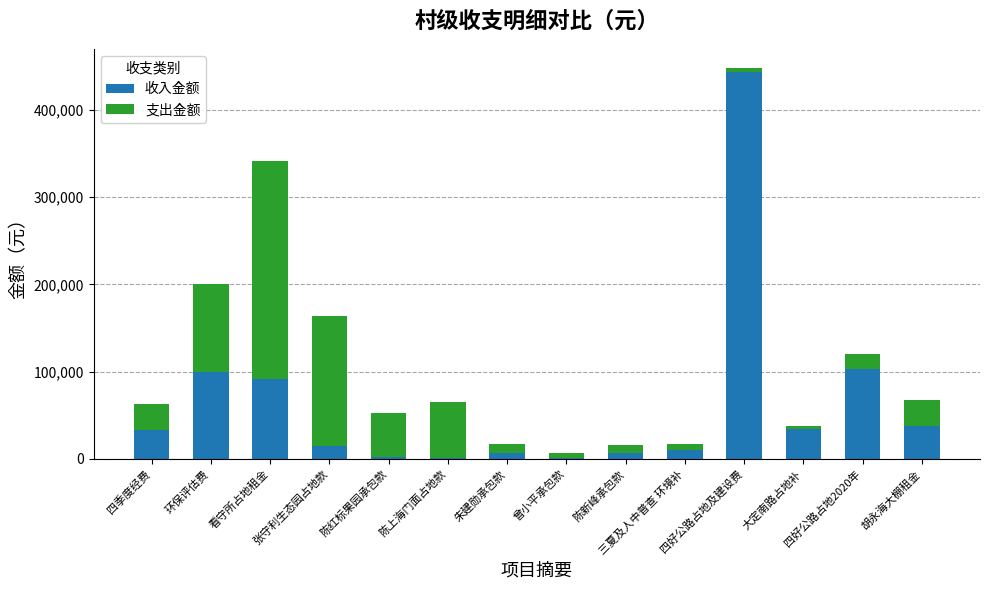

What is the maximum value for 收入金额?

443587.8